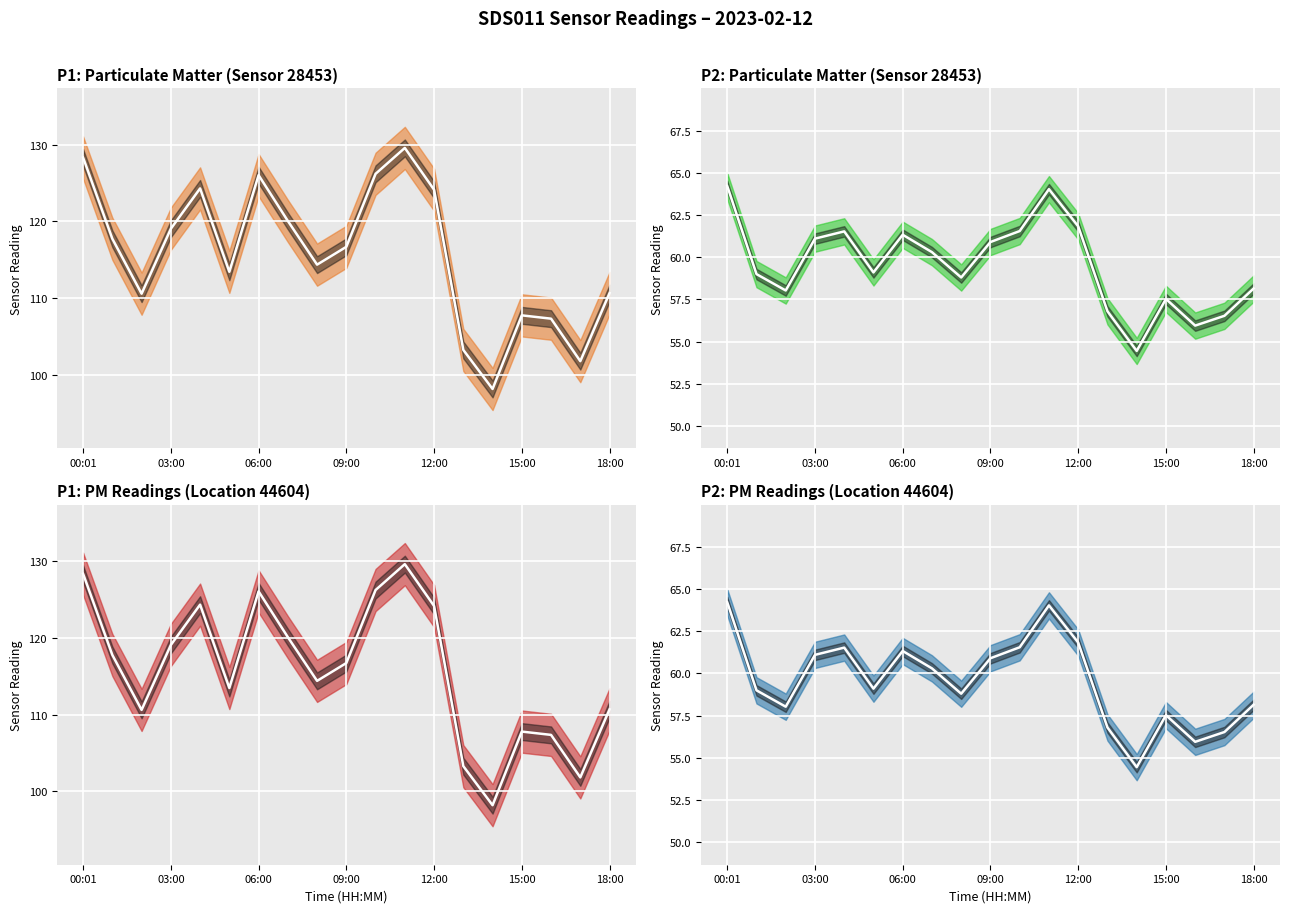

Is it true that the value at 13 is 56.8?

True